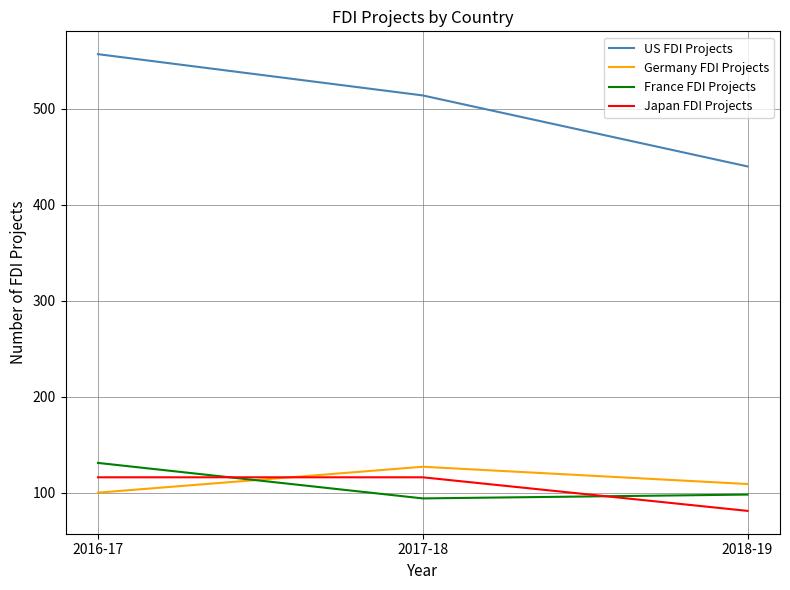

What is the smallest value displayed?

81